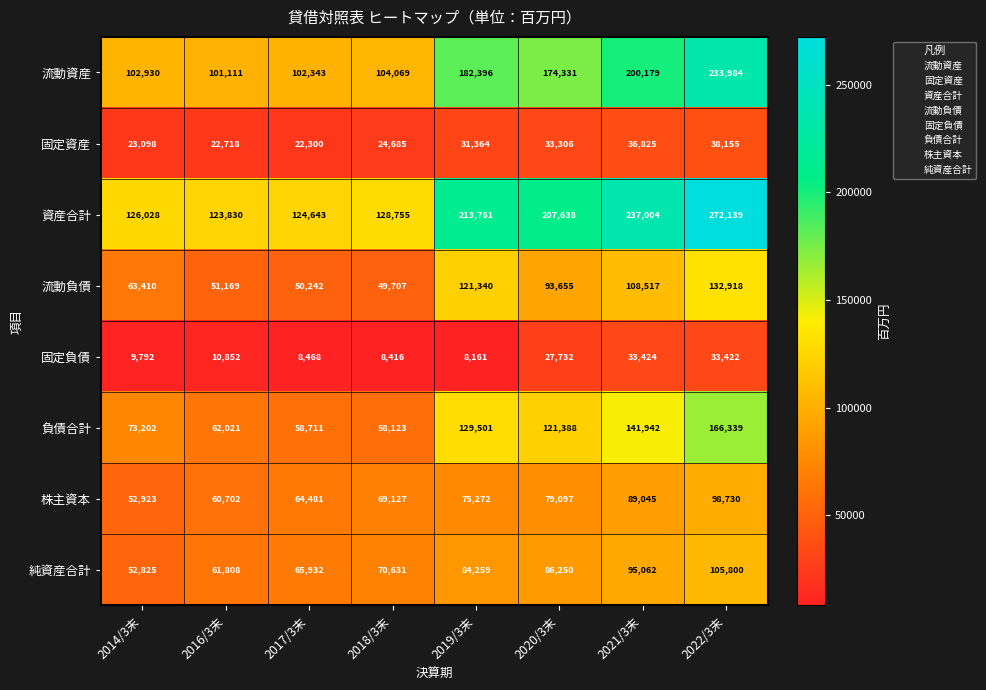

At which category does the chart reach its minimum across all series?

2019/3末